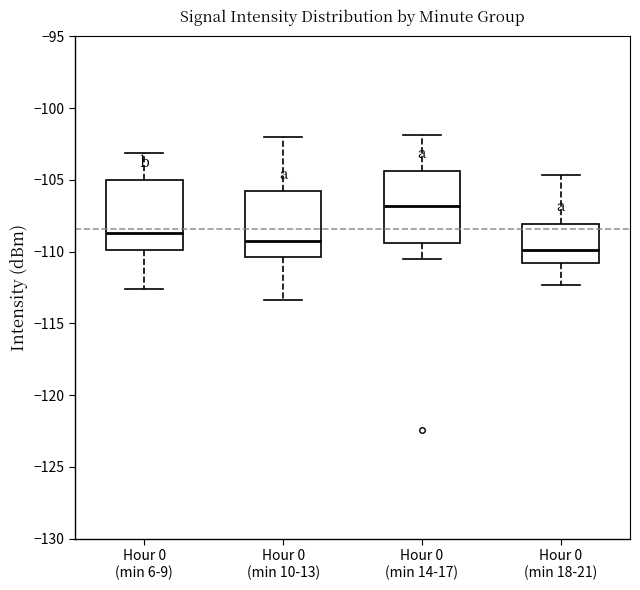

Reading left to right, read every box against the y-axis: the position of its median line, the range the box covers, and the ends of its whiskers. The values are not printed on the chart, so give them approximately, as read against the axis.

Hour 0 (min 6-9): median -108.5, box -110.0 to -105.0, whiskers -112.5 to -103.0
Hour 0 (min 10-13): median -109.5, box -110.5 to -106.0, whiskers -113.5 to -102.0
Hour 0 (min 14-17): median -107.0, box -109.5 to -104.5, whiskers -110.5 to -102.0
Hour 0 (min 18-21): median -110.0, box -111.0 to -108.0, whiskers -112.5 to -104.5